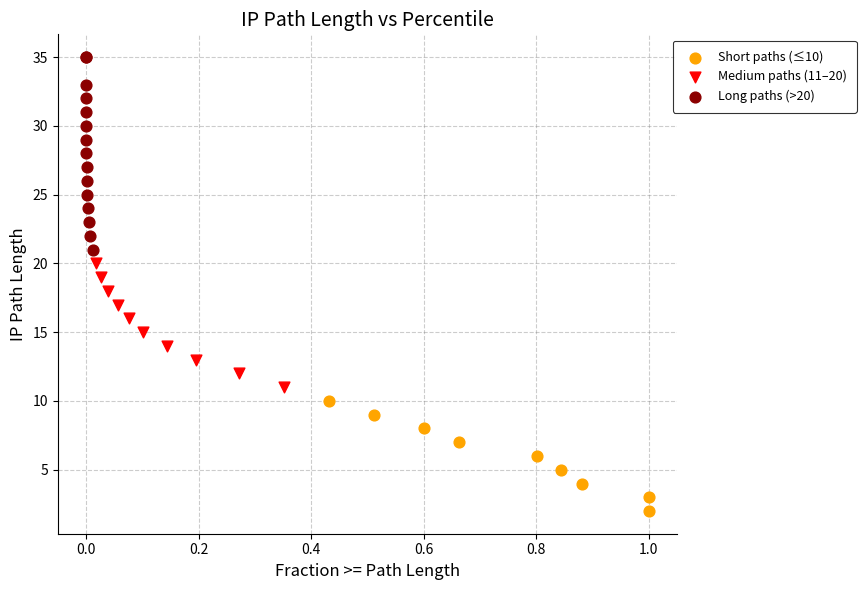

Which series contains the highest Y value?

Long paths (>20)